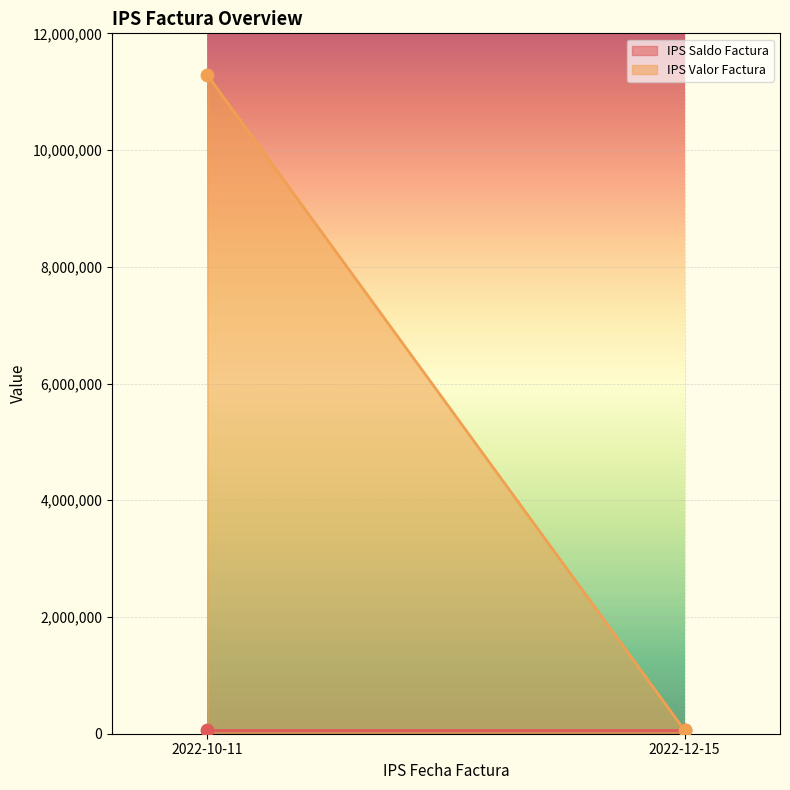

Which series reaches the maximum Y coordinate?

IPS Valor Factura